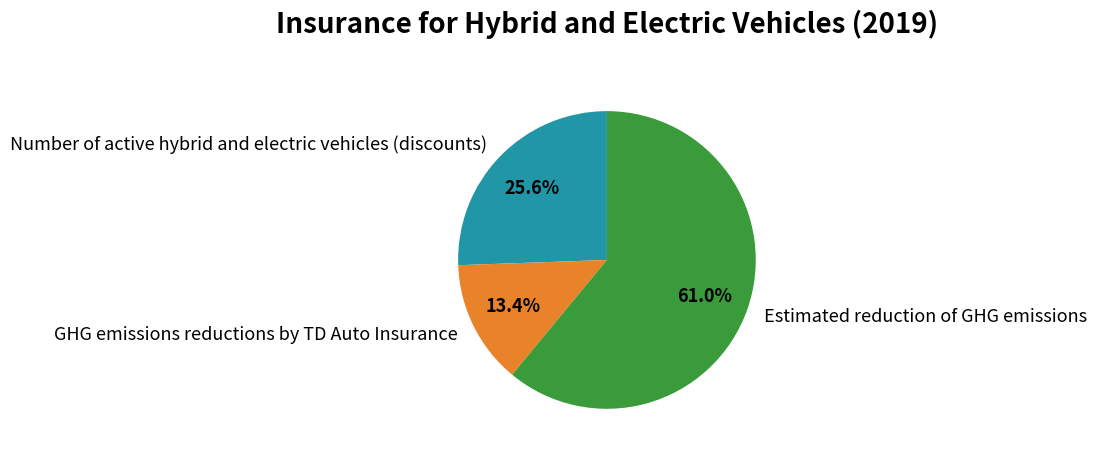

Combined, what portion of the pie is Number of active hybrid and electric vehicles (discounts) and Estimated reduction of GHG emissions?

86.6%